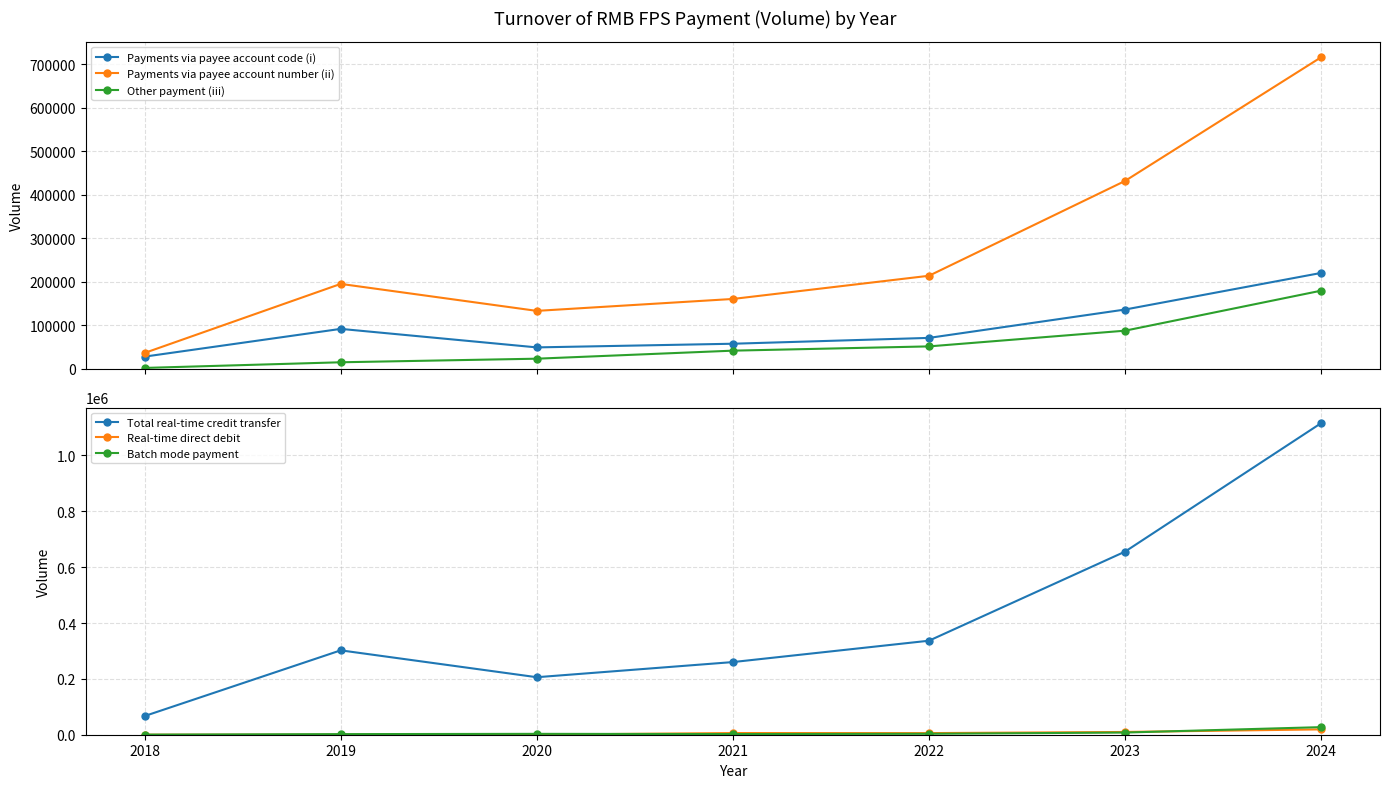

What is the difference between the Total real-time credit transfer values at 2019 and 2018?

235288